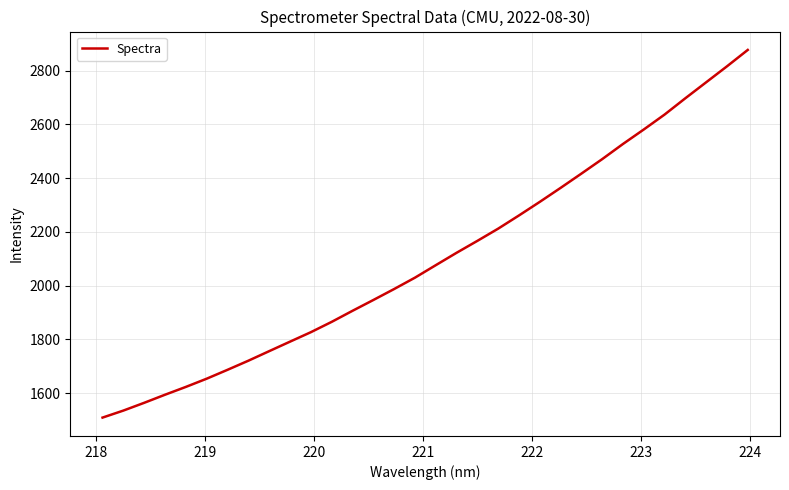

What is the difference between the maximum and minimum values?

1368.2